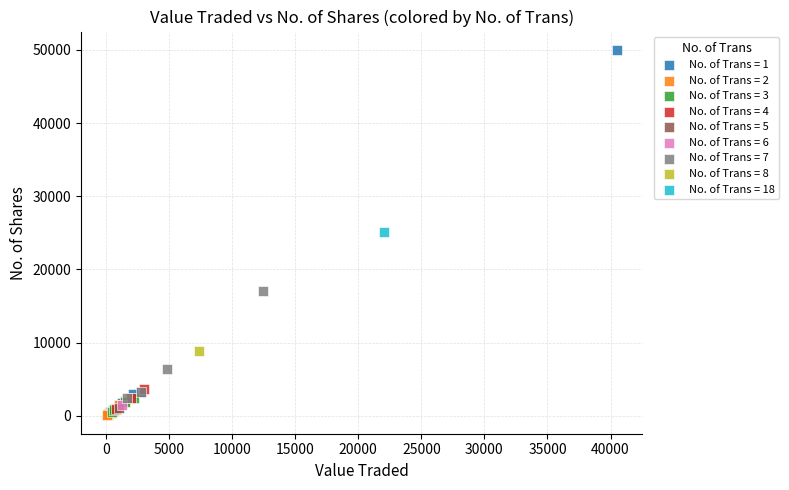

What are all the series names shown in the legend?

No. of Trans = 1, No. of Trans = 2, No. of Trans = 3, No. of Trans = 4, No. of Trans = 5, No. of Trans = 6, No. of Trans = 7, No. of Trans = 8, No. of Trans = 18